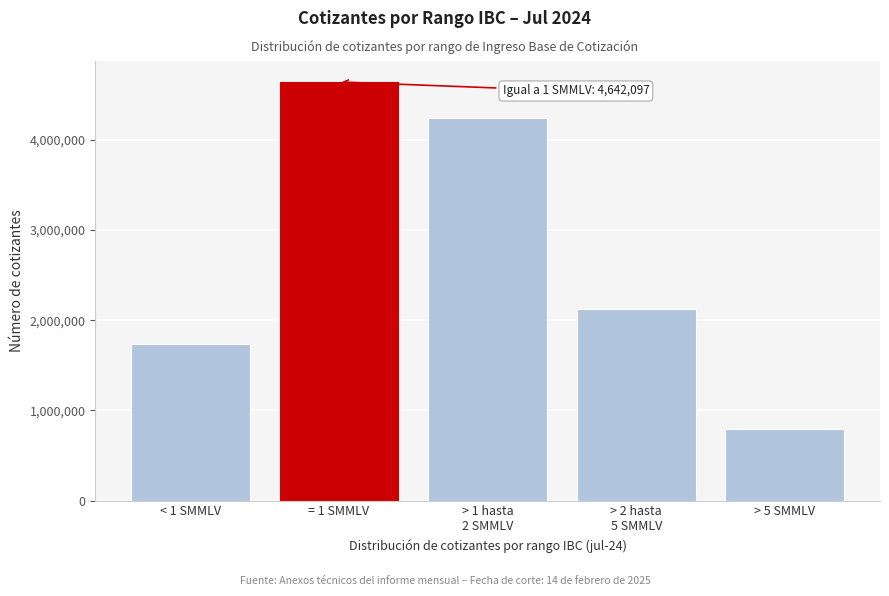

Reading left to right, list all the values displayed in this chart.

1732804	4642097	4241790	2119897	797515